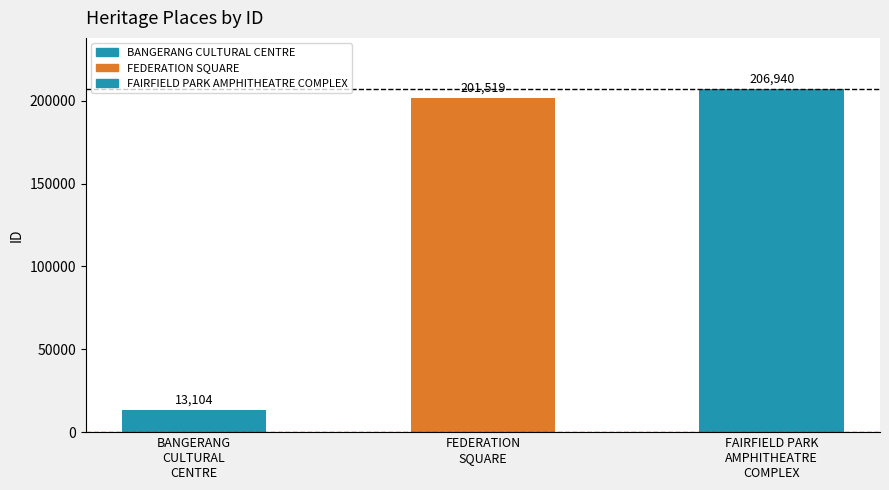

What position from the left is FAIRFIELD PARK AMPHITHEATRE COMPLEX?

3